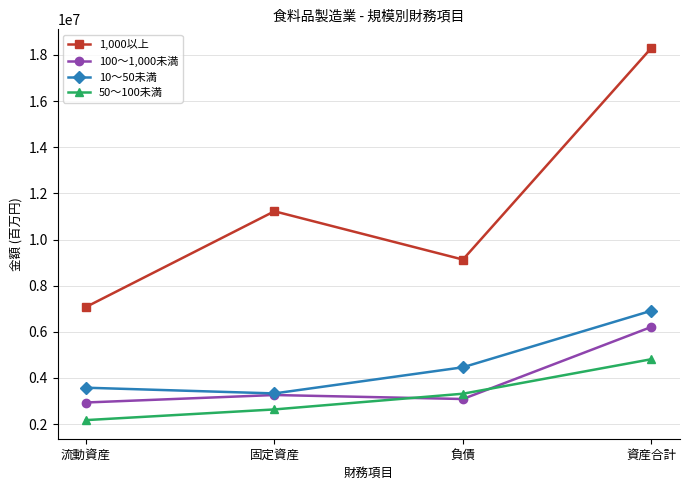

Which series changed the most between 固定資産 and 資産合計?

1,000以上